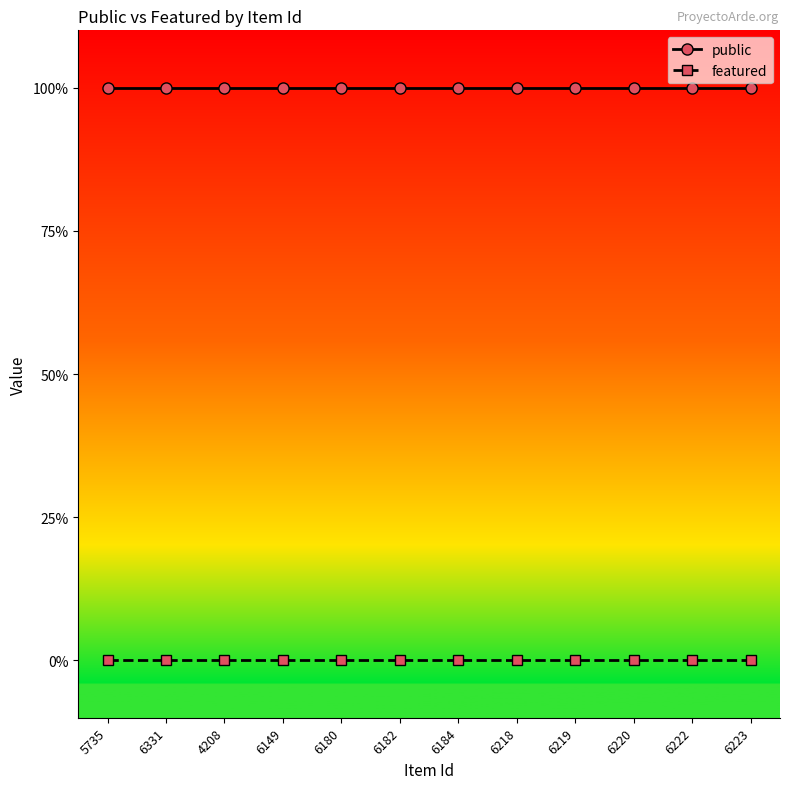

Which label corresponds to the smallest value in the chart?

5735